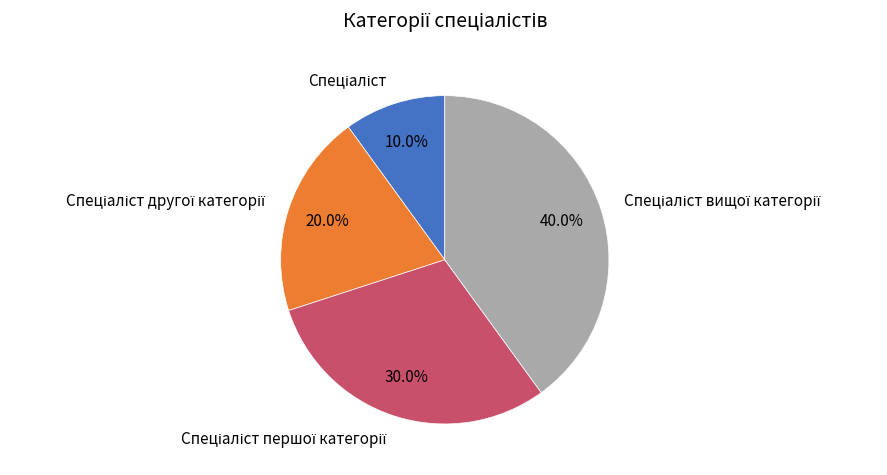

Is there a majority slice in this chart?

No